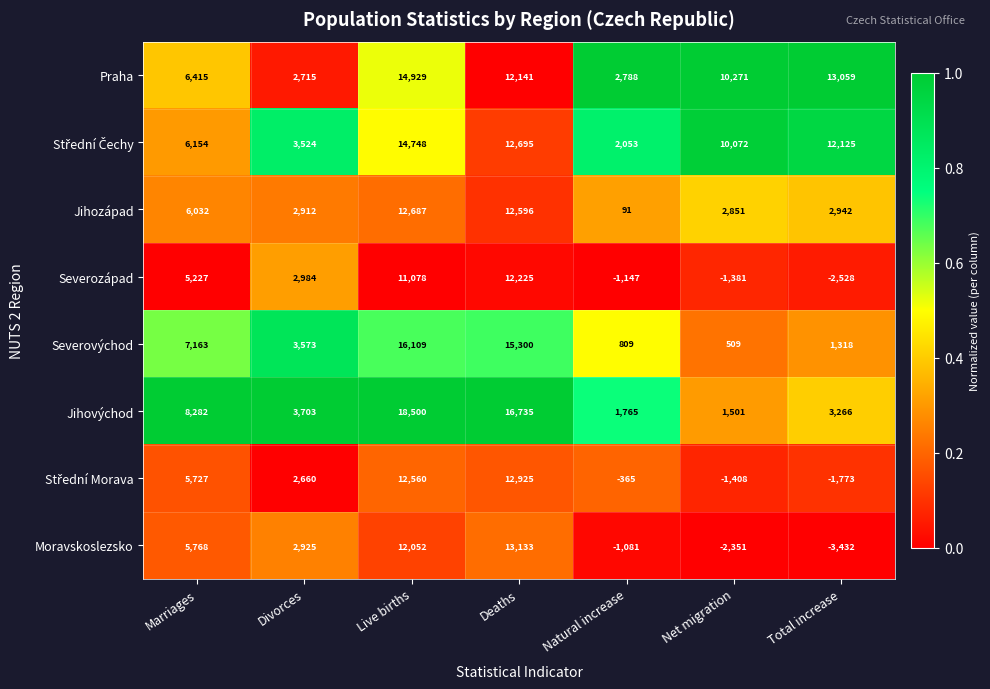

What is the difference between the Jihovýchod values at Deaths and Total increase?

13469